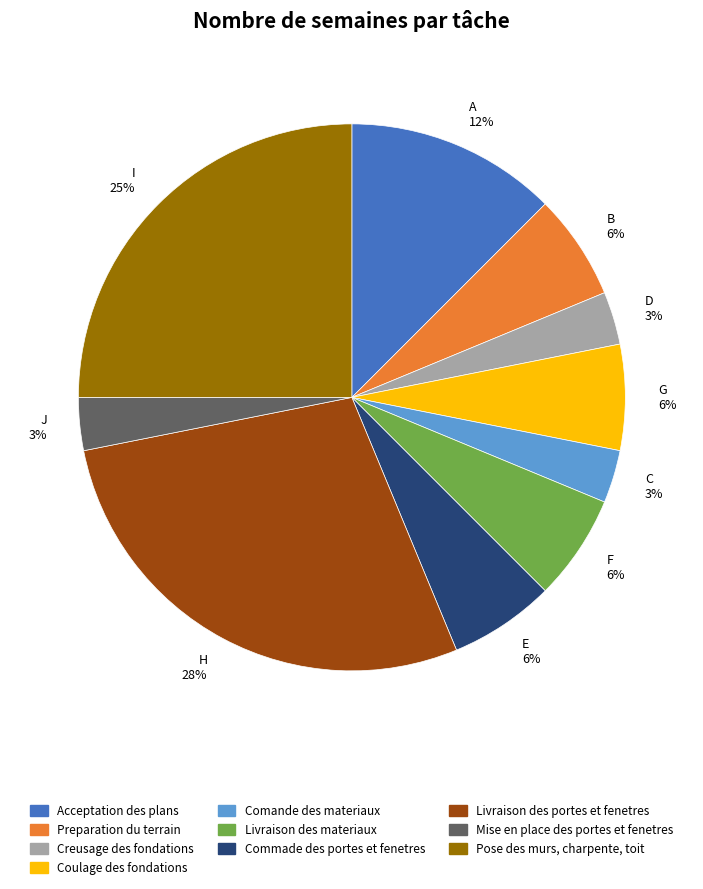

Between J and I, which is larger?

I